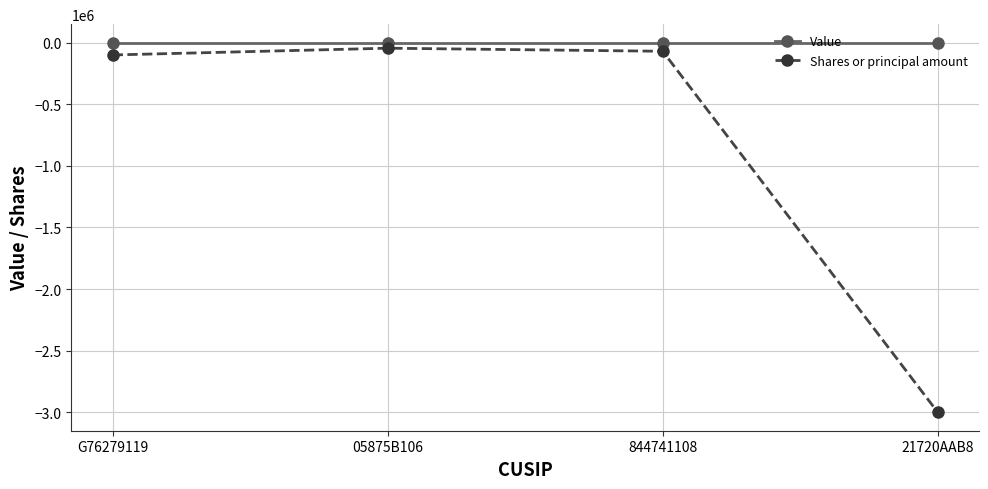

Reading left to right, extract all data points from this chart.

Value: 0	0	0	0
Shares or principal amount: -100000	-45000	-70000	-3000000